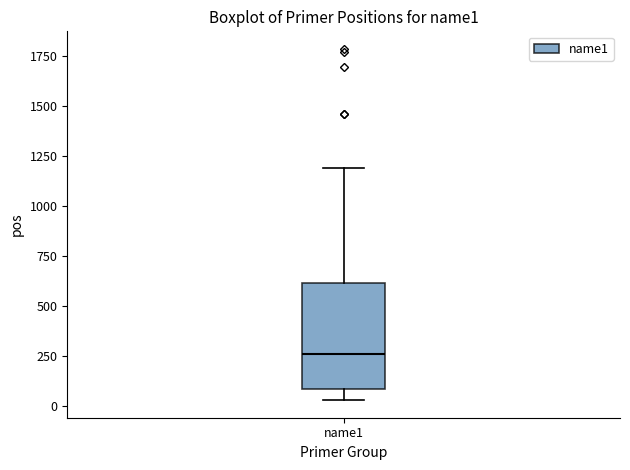

Transcribe this box plot: give where the median line is, the range the box spans, and where the two whiskers end, as read against the y-axis. The values are not printed on the chart, so give them approximately, as read against the axis.

median 250, box 100 to 600, whiskers 50 to 1200